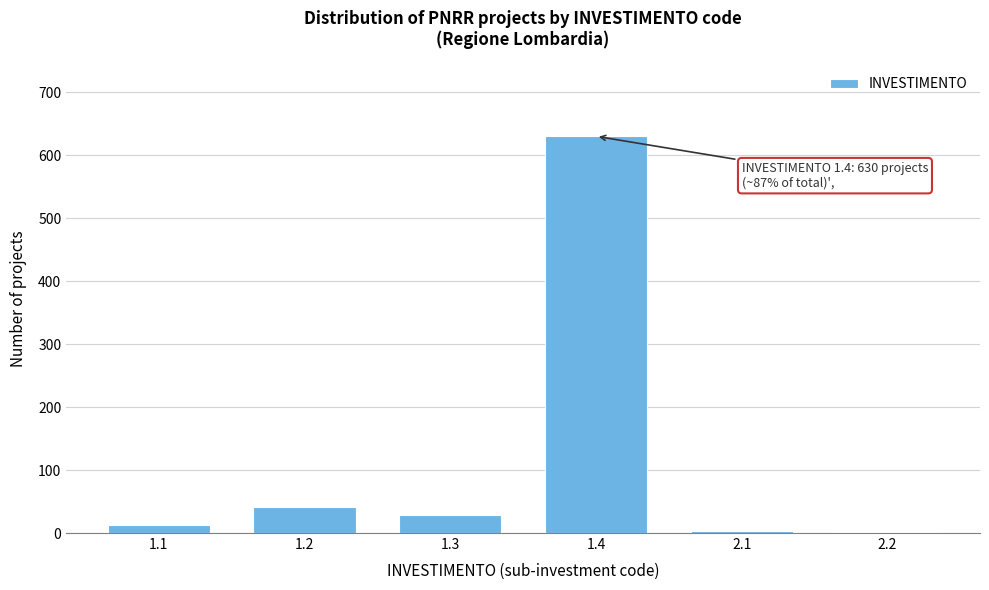

Approximately how many times larger is the value at 1.2 compared to 1.3?

1.5